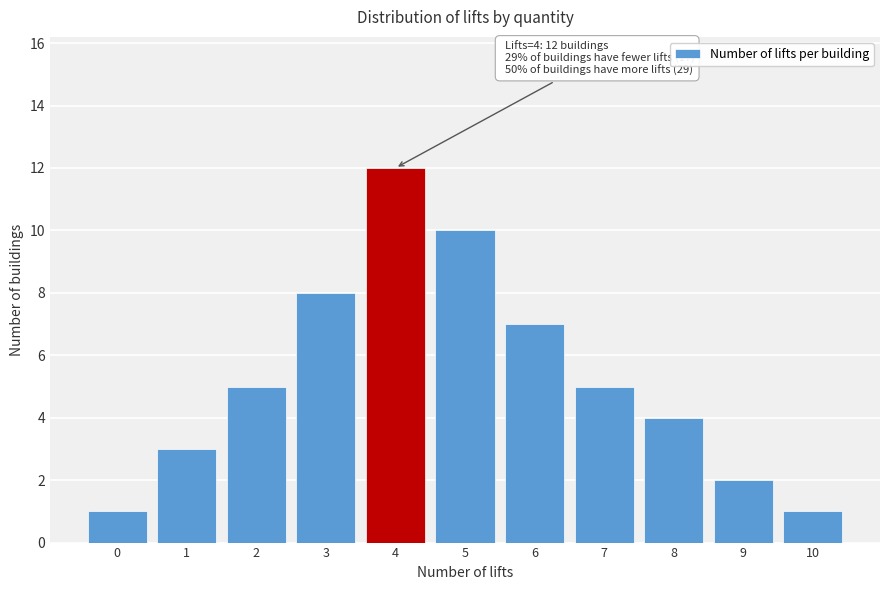

Reading right to left, what are all the values shown in this chart?

1	2	4	5	7	10	12	8	5	3	1